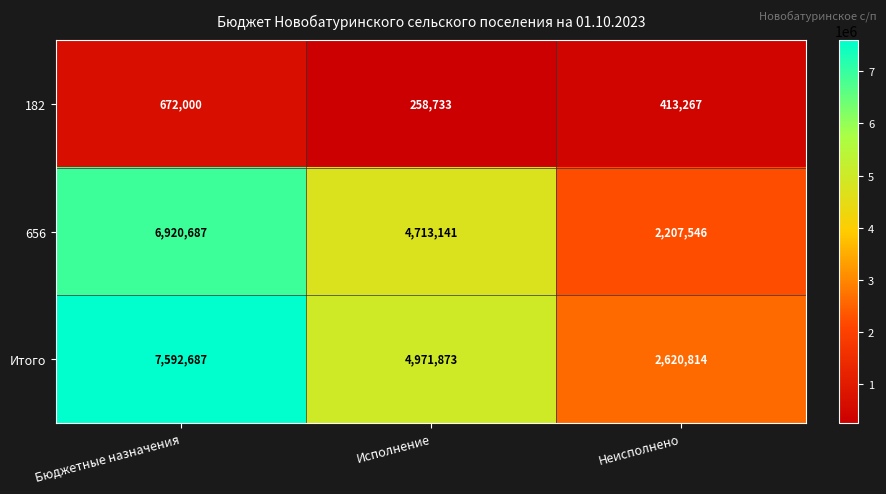

At how many categories does at least one series exceed 3792105?

2